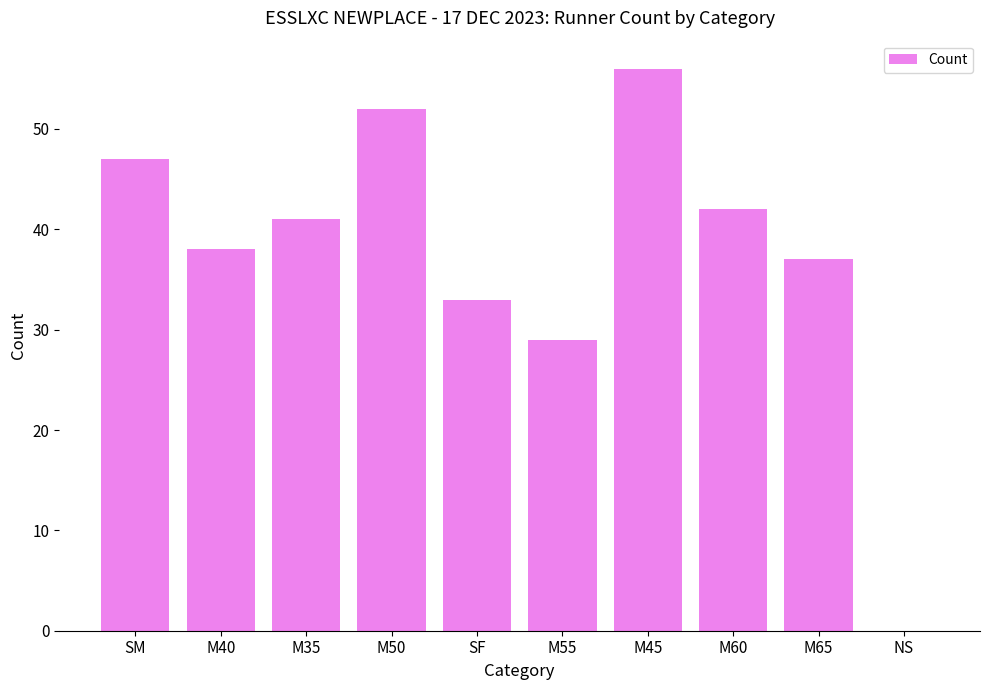

Reading left to right, what are all the values shown in this chart?

SM=47	M40=38	M35=41	M50=52	SF=33	M55=29	M45=56	M60=42	M65=37	NS=0